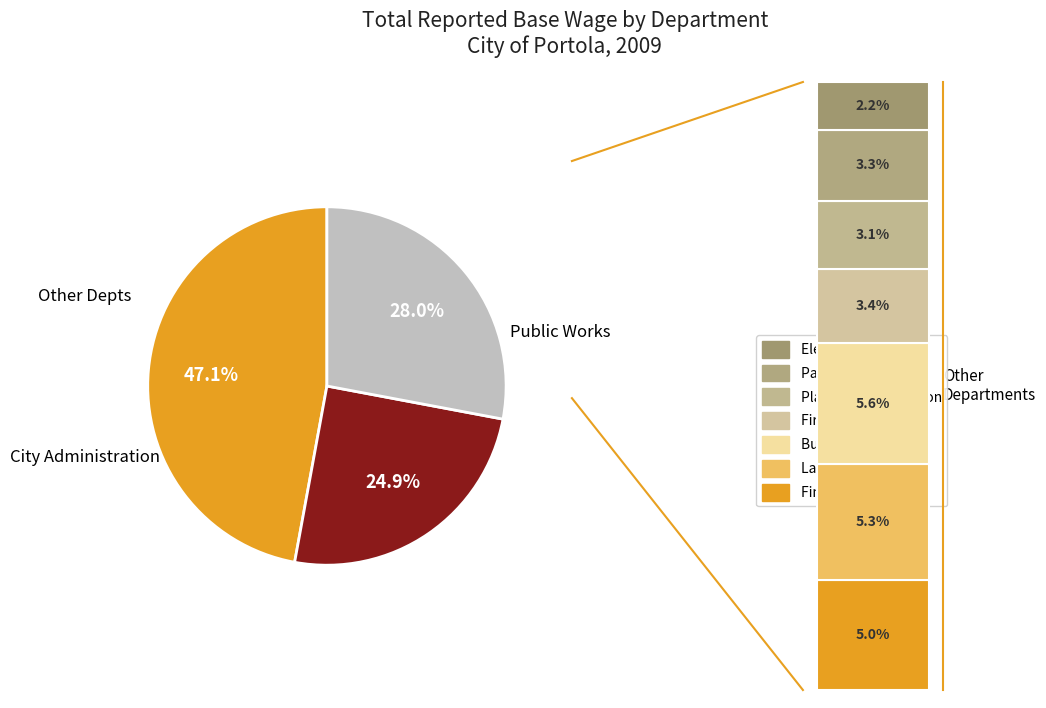

What is the change in value from Law Enforcement to Parks & Rec?

-16999